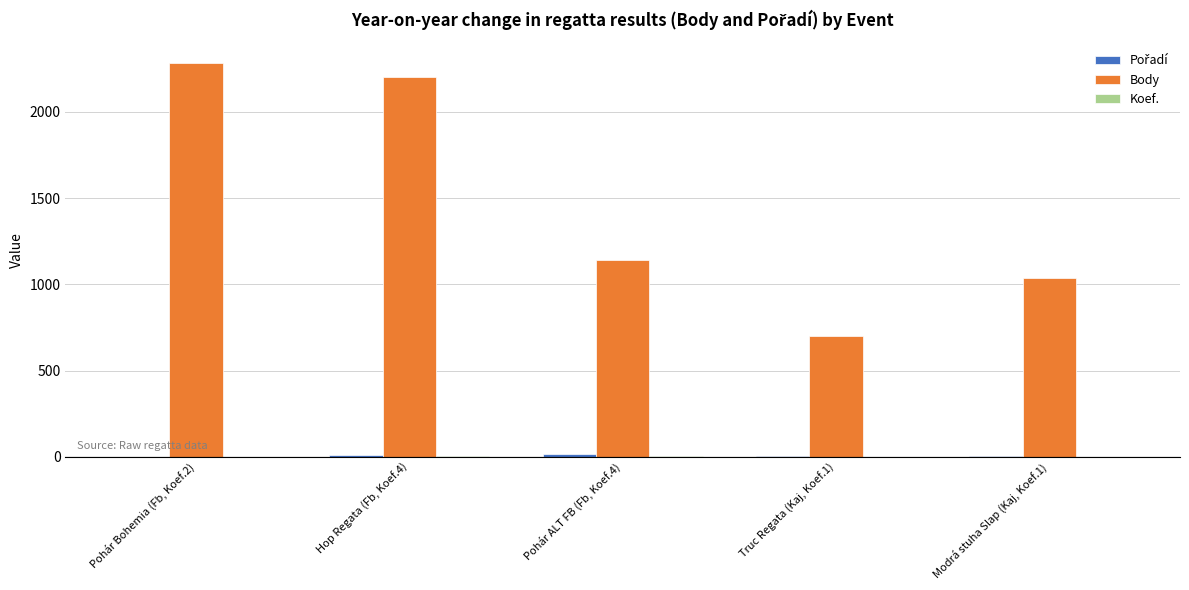

Which series has the largest total across all categories?

Body